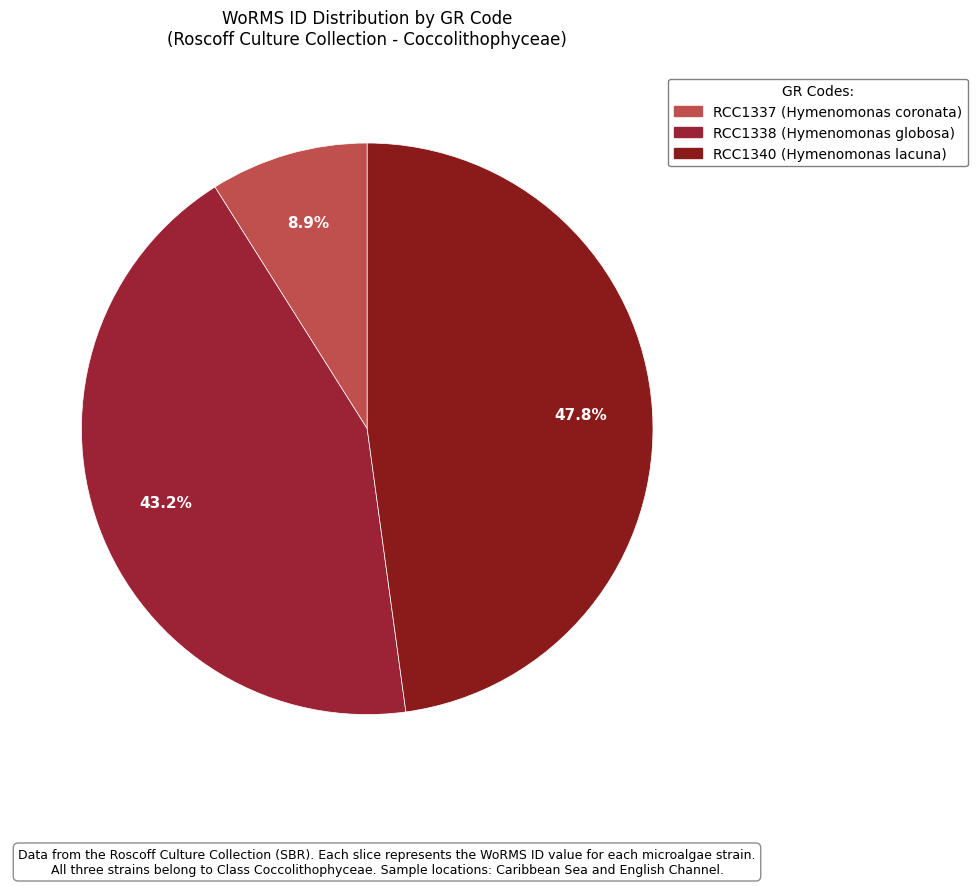

Count the number of slices in the pie.

3